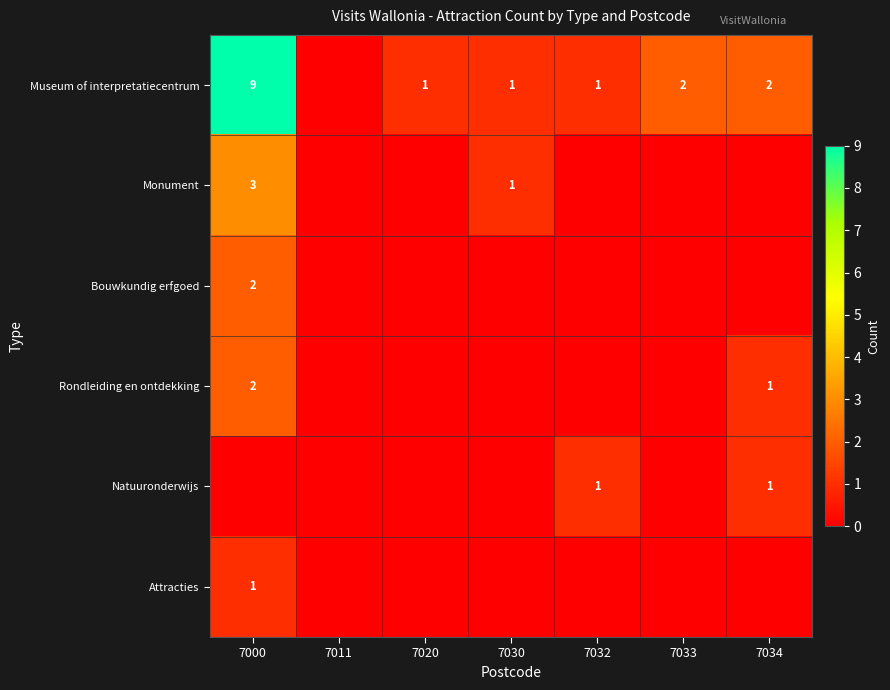

Is it true that Natuuronderwijs equals 1 at 7032?

True